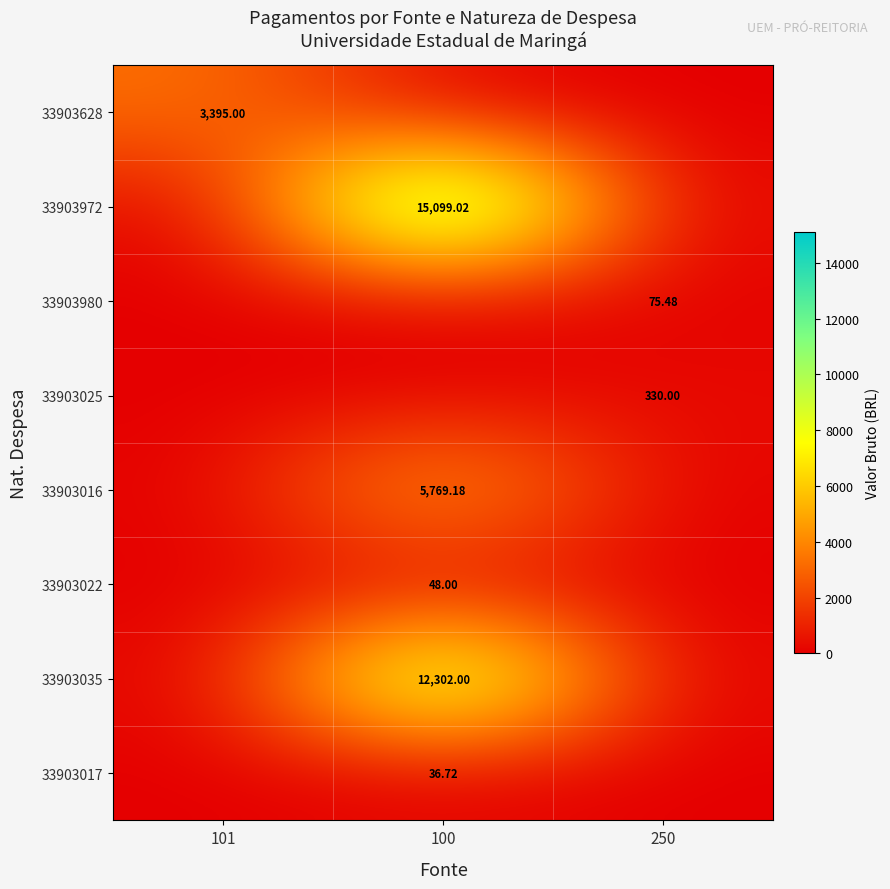

Is the value of 33903035 at 100 greater than the value of 33903017 at 100?

Yes